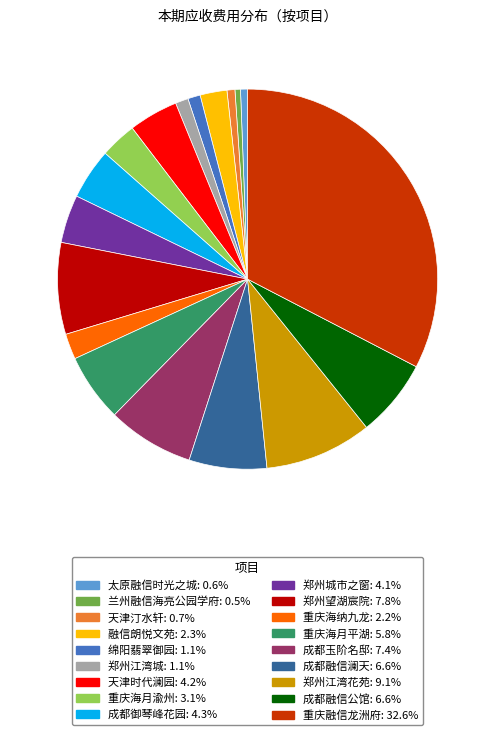

Is the sum of 太原融信时光之城 and 绵阳翡翠御园 greater than half?

No